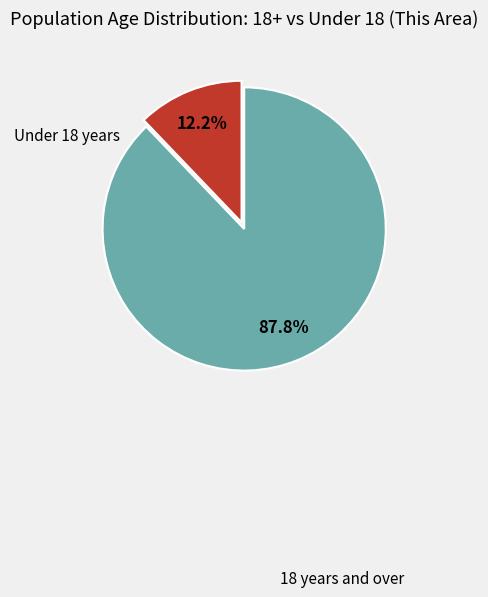

Is there a majority slice in this chart?

Yes